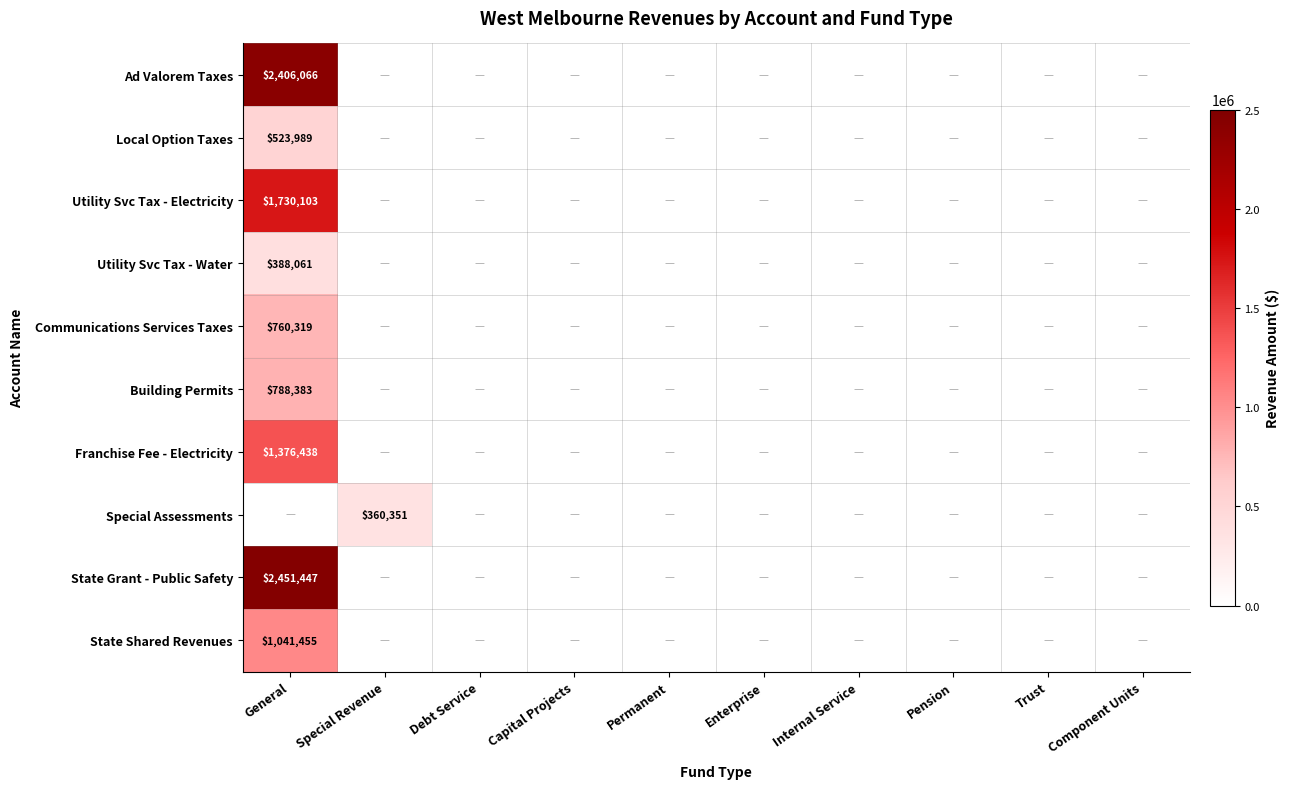

The Utility Svc Tax - Electricity series shows 415239 at General. True or false?

False